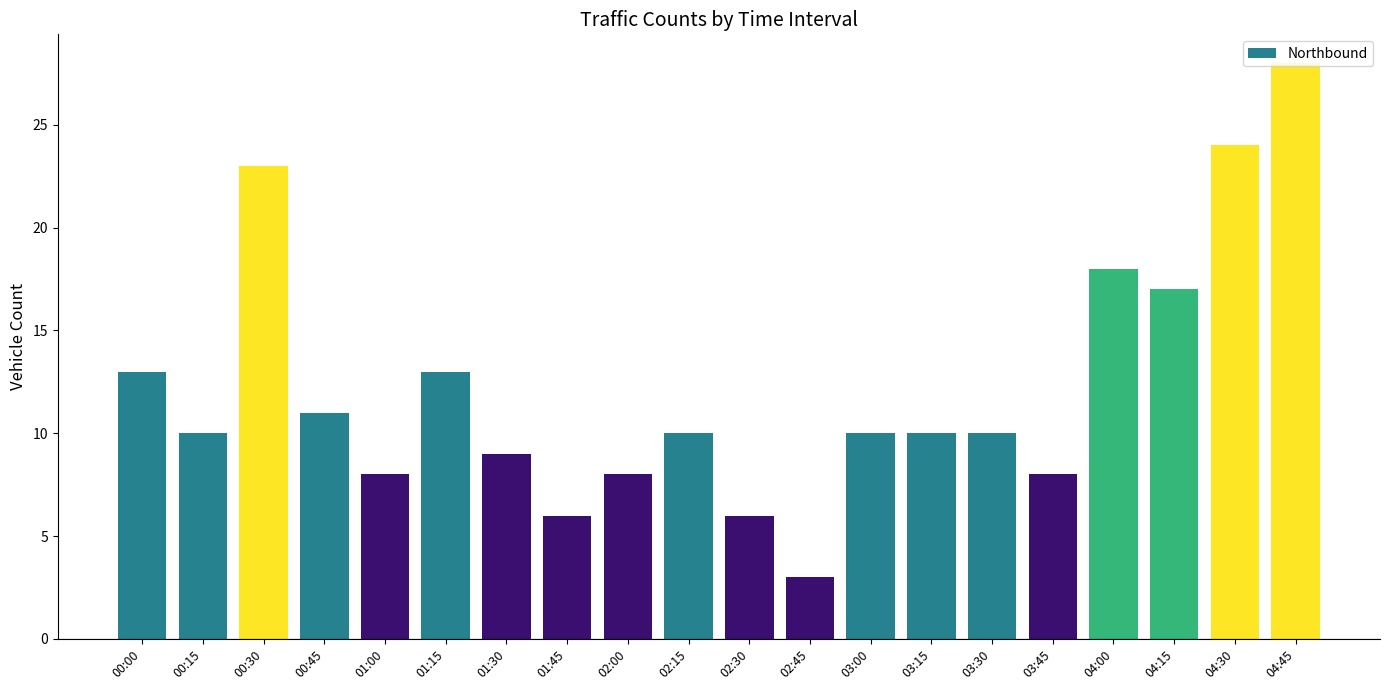

What is the greatest value displayed?

28